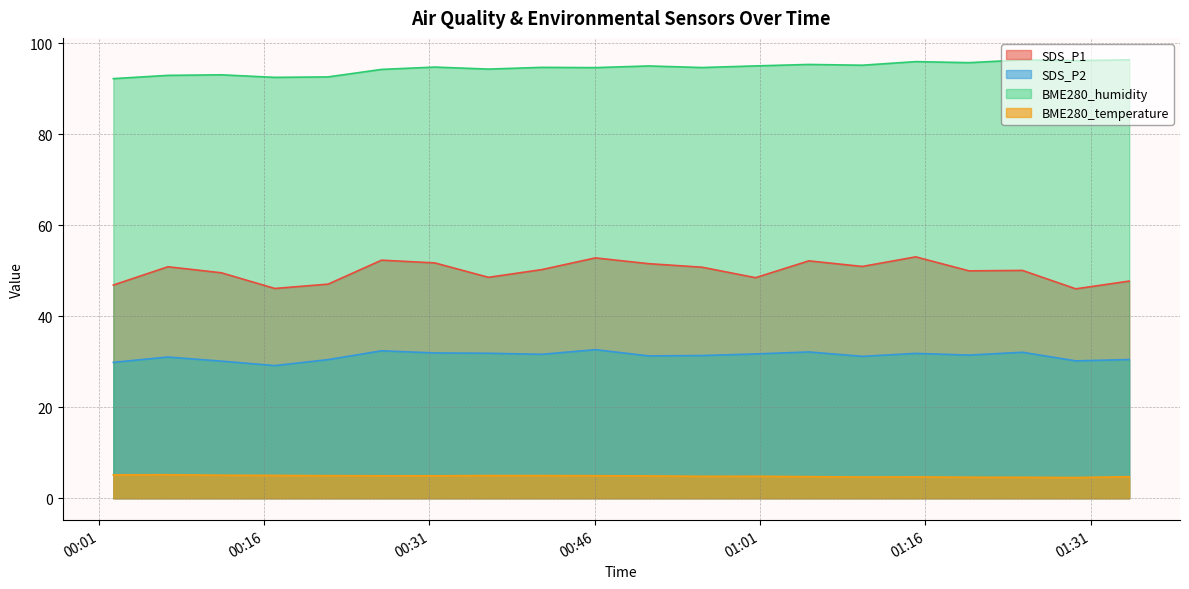

What is the average value of the SDS_P1 series?

49.9